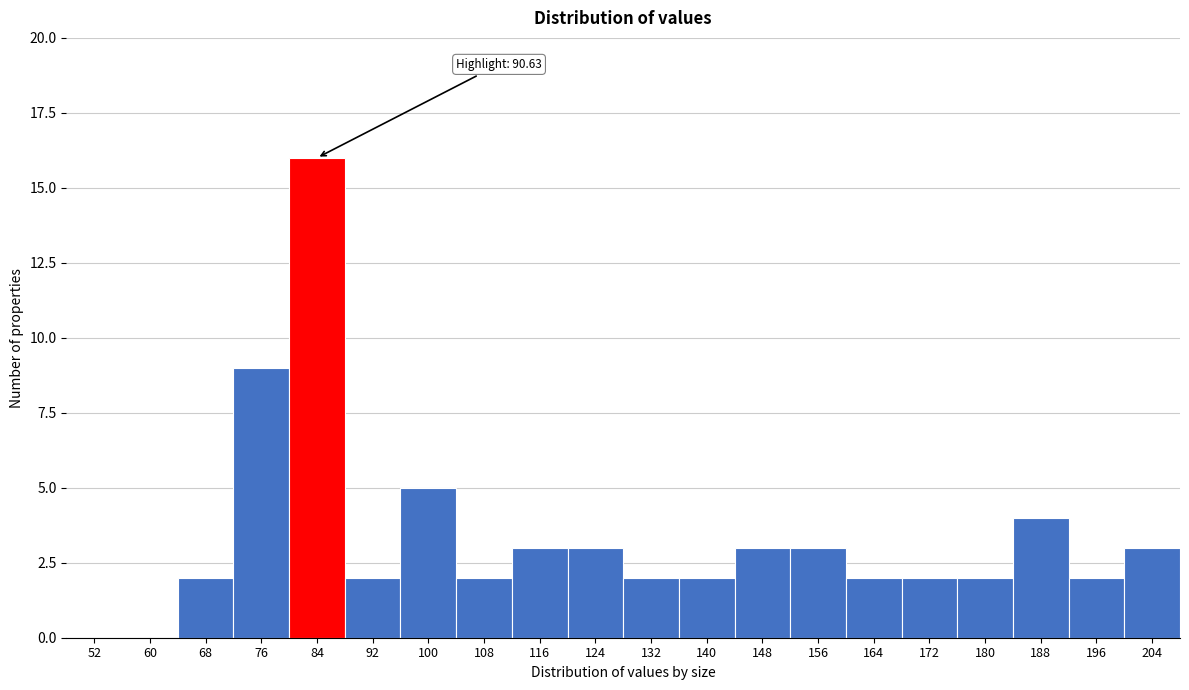

Reading left to right, transcribe all the data shown in this chart.

52=0	60=0	68=2	76=9	84=16	92=2	100=5	108=2	116=3	124=3	132=2	140=2	148=3	156=3	164=2	172=2	180=2	188=4	196=2	204=3